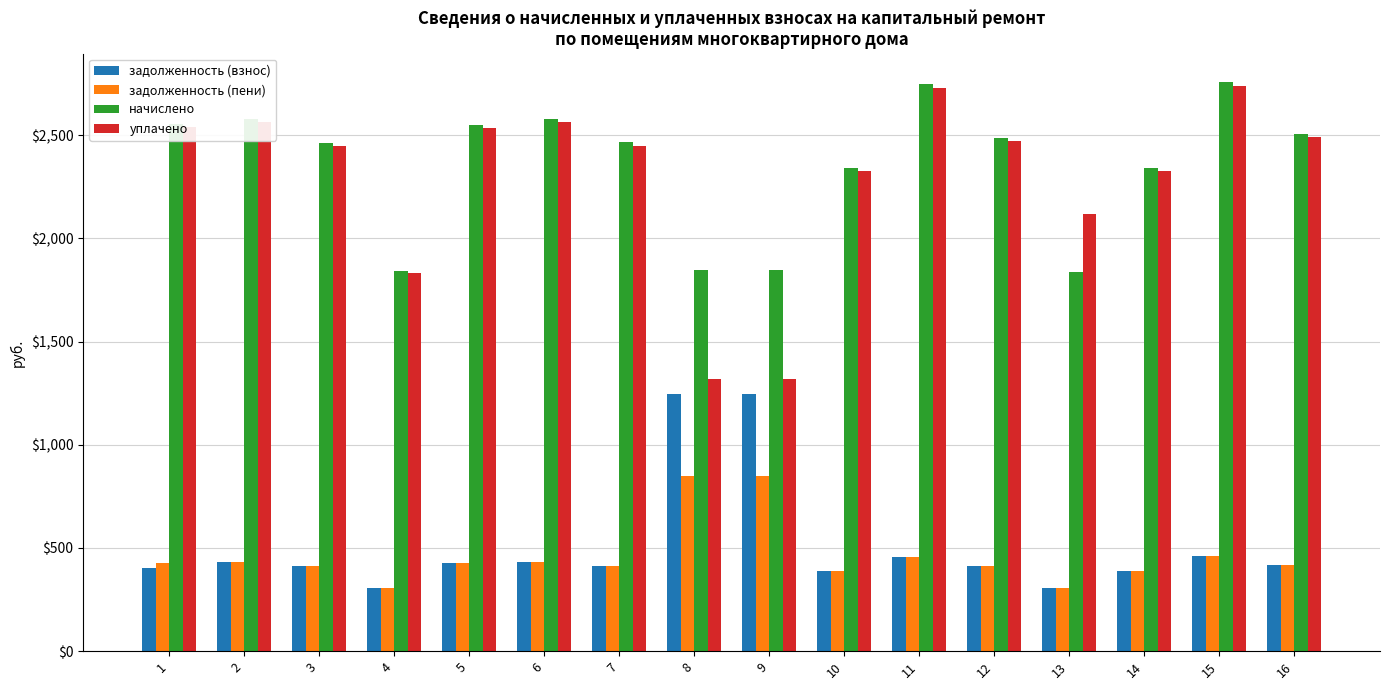

How many data points in задолженность (пени) are above 425?

8